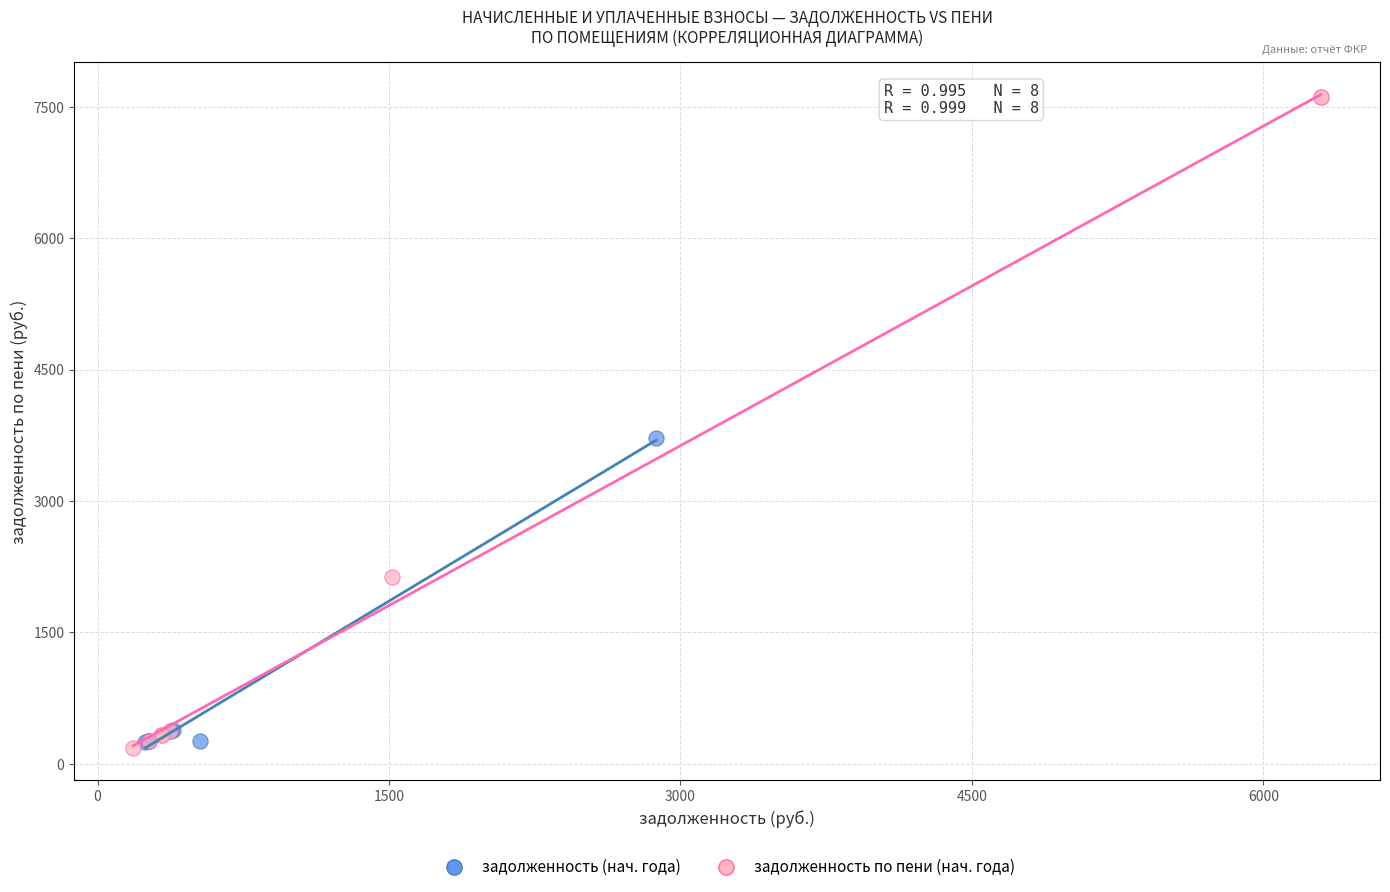

Which series contains the highest Y value?

задолженность по пени (нач. года)